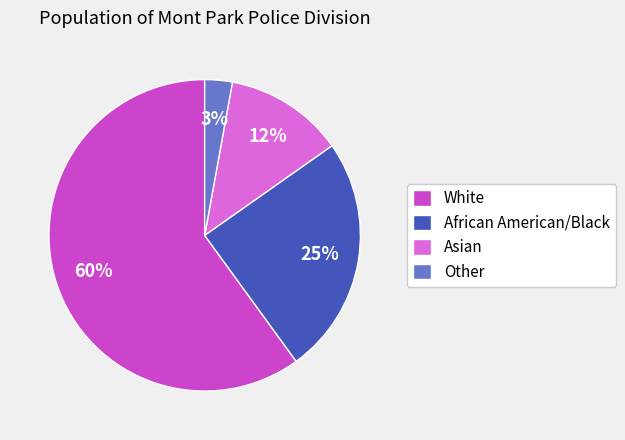

Does Asian account for over 50% of the chart?

No